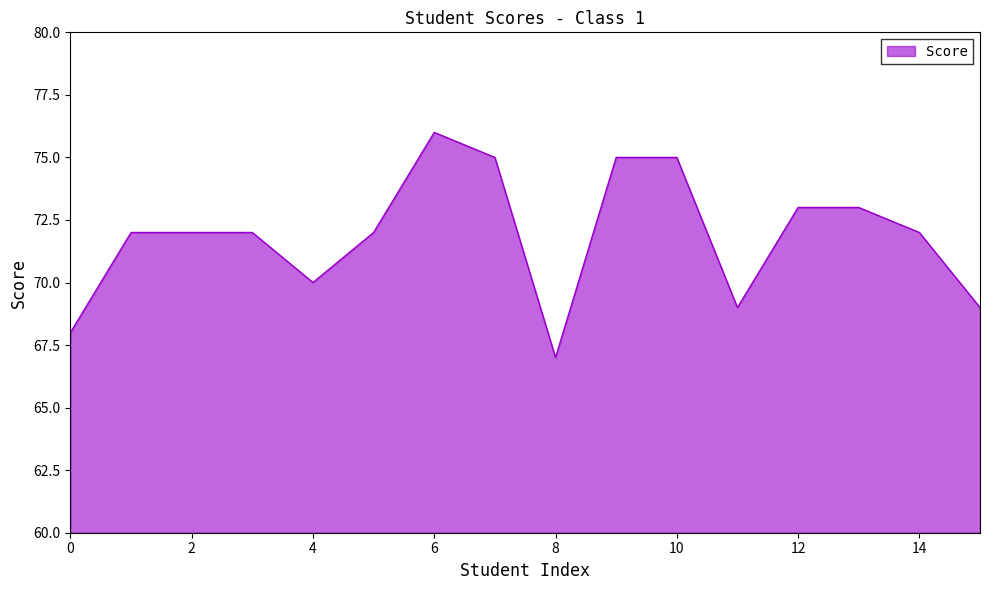

What is the greatest value displayed?

76